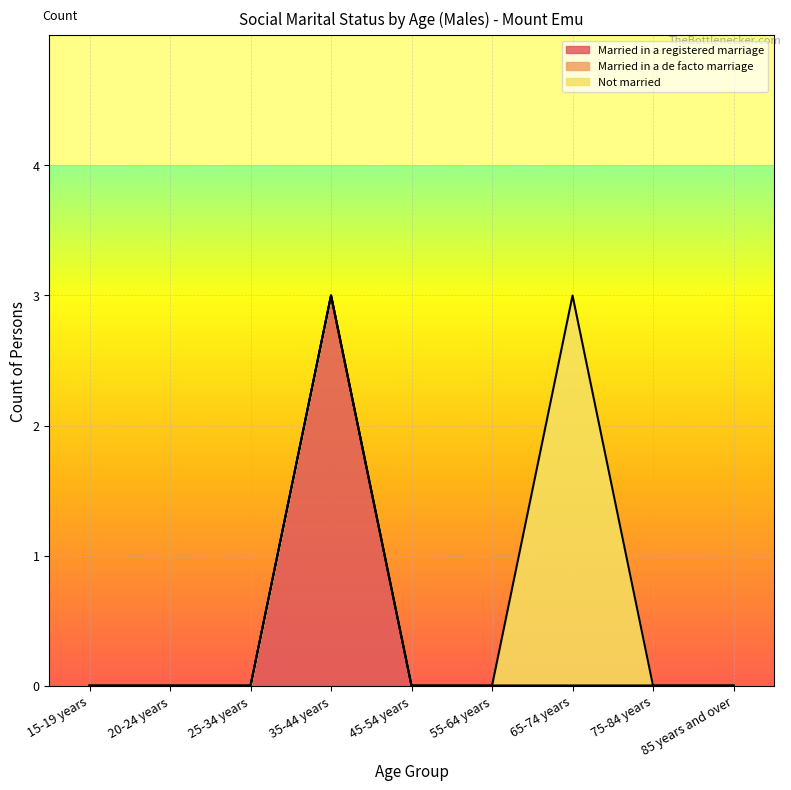

How many positive values does the Married in a registered marriage series have?

1